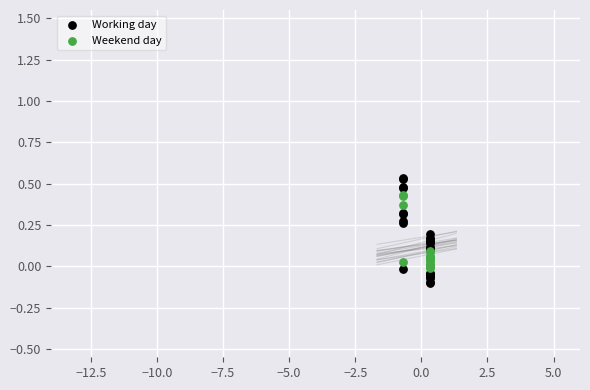

Which series reaches the minimum Y coordinate?

Working day